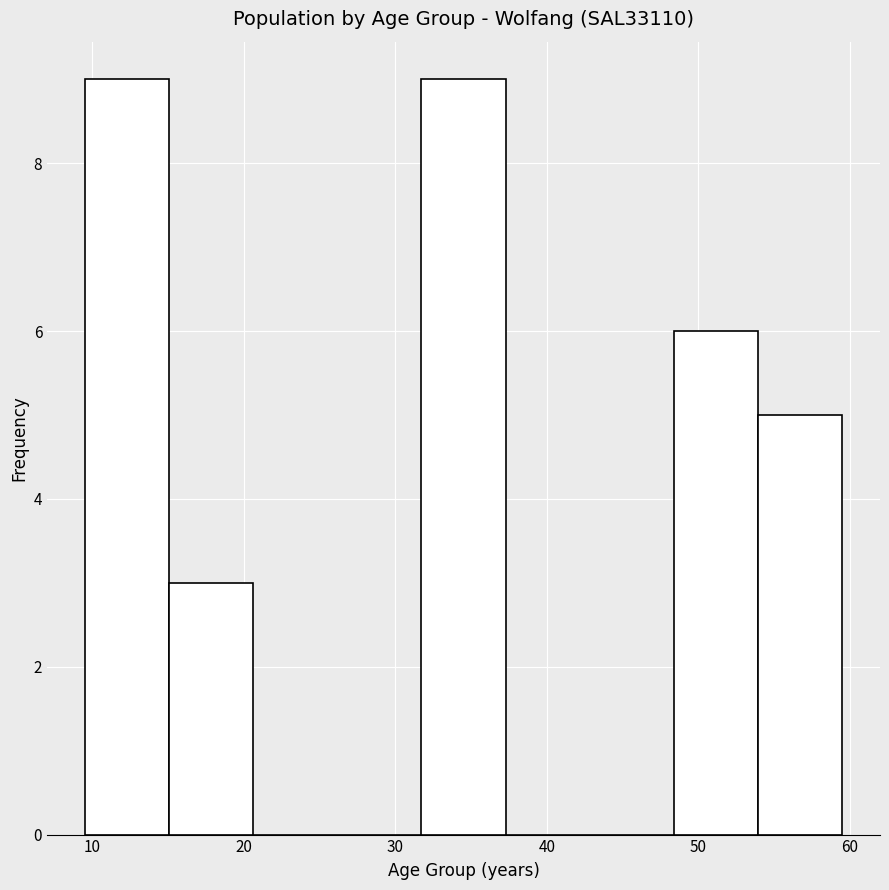

Reading left to right, list every bar in this chart as the range it spans on the x-axis followed by its height. Neither the bar edges nor the heights are printed on the chart, so give them approximately, as read against the axes.

10 to 15: 9
15 to 21: 3
21 to 26: 0
26 to 32: 0
32 to 37: 9
37 to 43: 0
43 to 48: 0
48 to 54: 6
54 to 60: 5